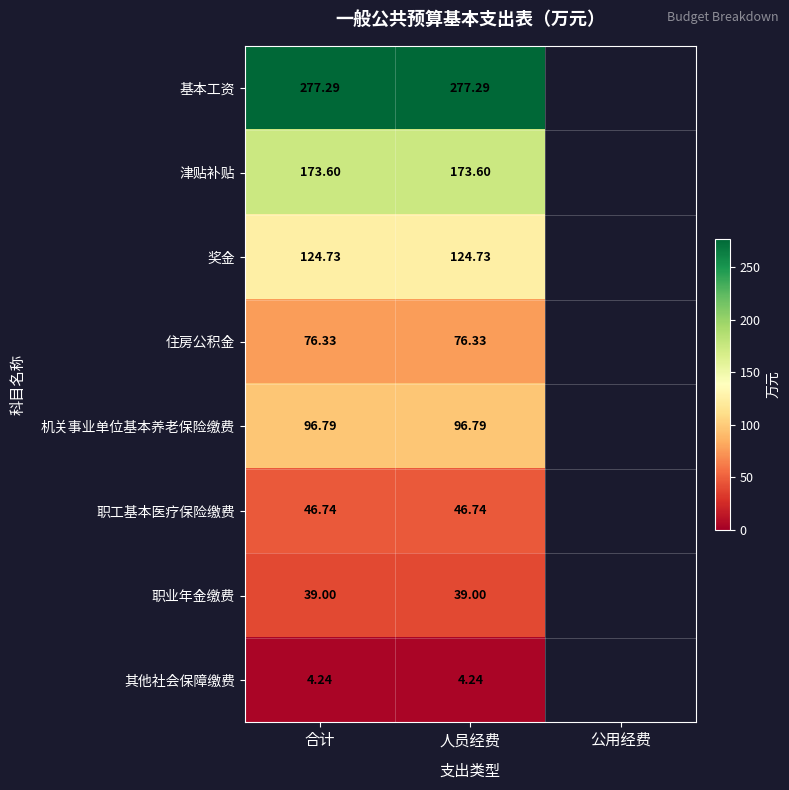

True or false: 职工基本医疗保险缴费 has a value of 46.7 at 人员经费.

True